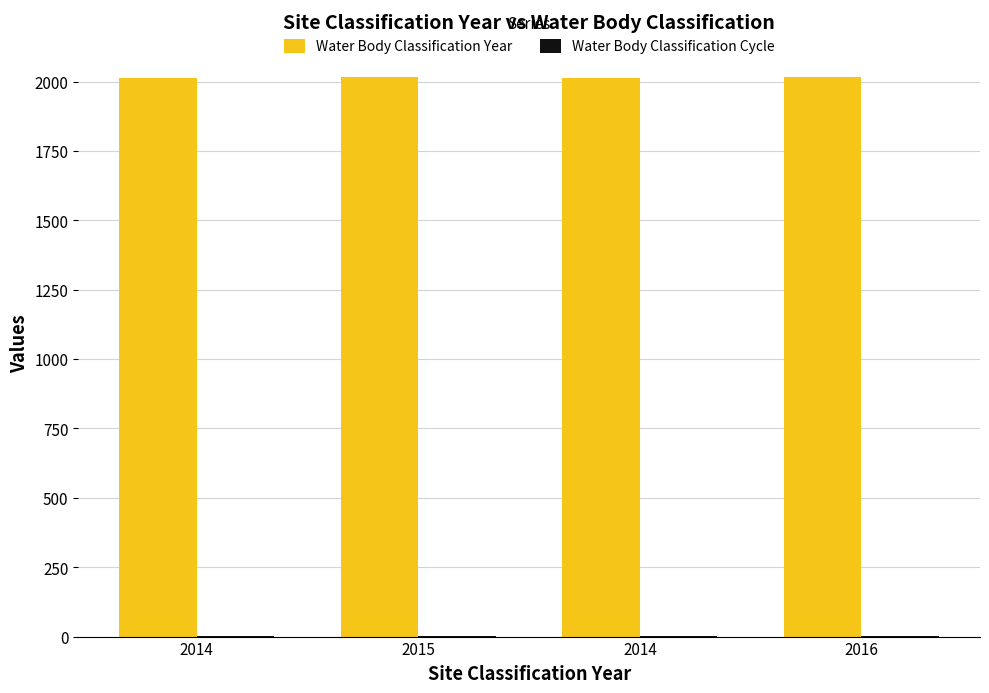

How many groups of bars are there?

4